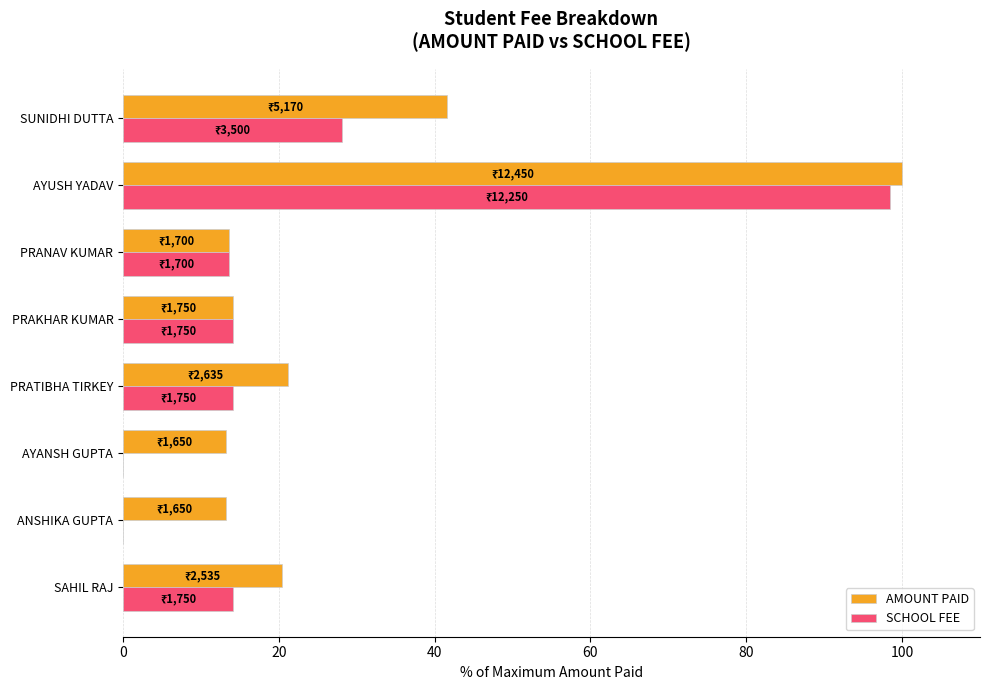

The SCHOOL FEE series shows 8.9 at PRATIBHA TIRKEY. True or false?

False